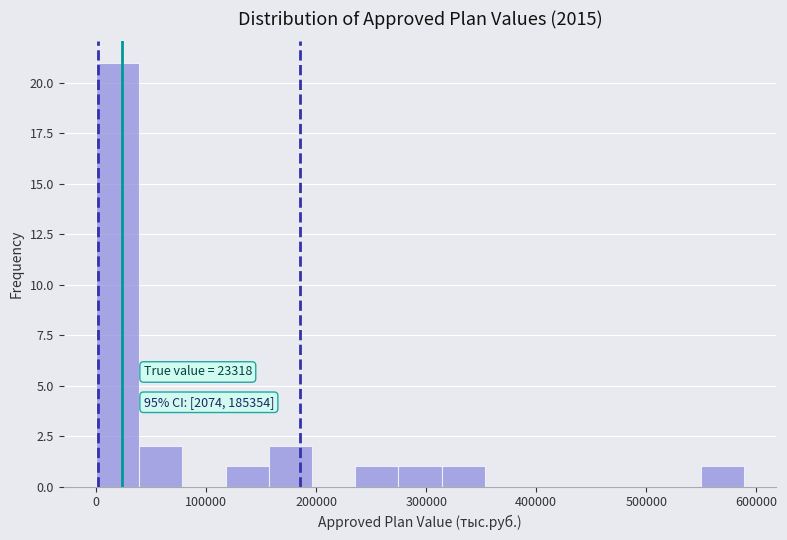

Read against the x-axis, roughly where is the centre of the tallest bar?

20000